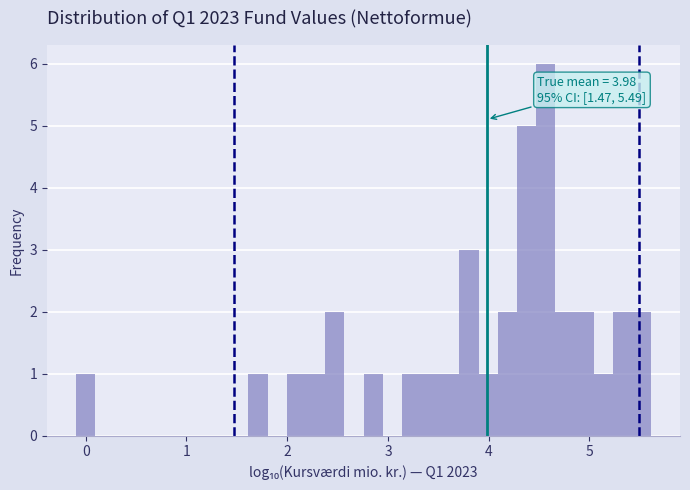

Around what value on the x-axis is the tallest bar? Give the approximate position of its centre, as read against the axis.

4.6